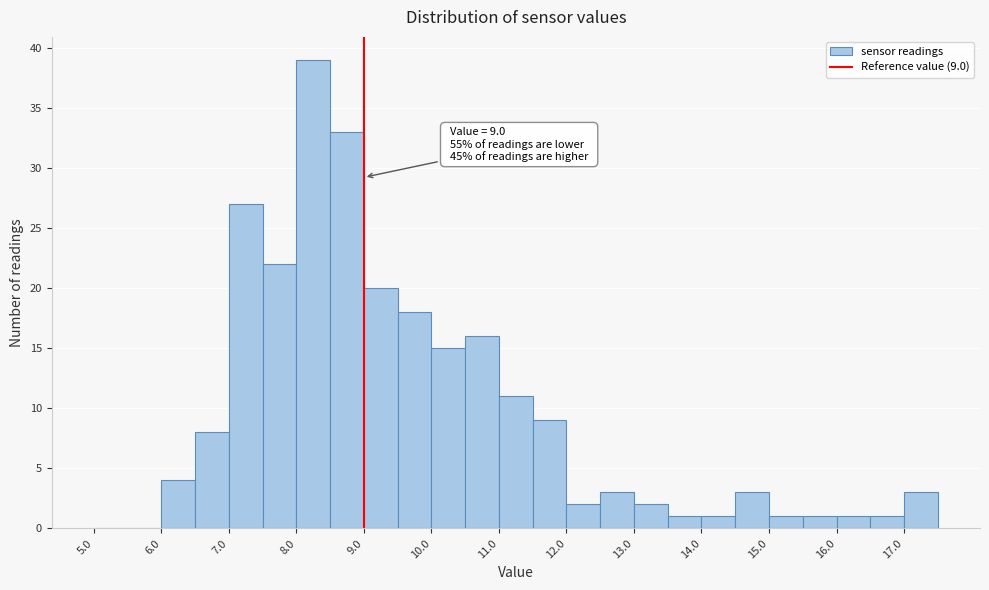

Over which range of the x-axis is the bar tallest?

8.0 to 8.5